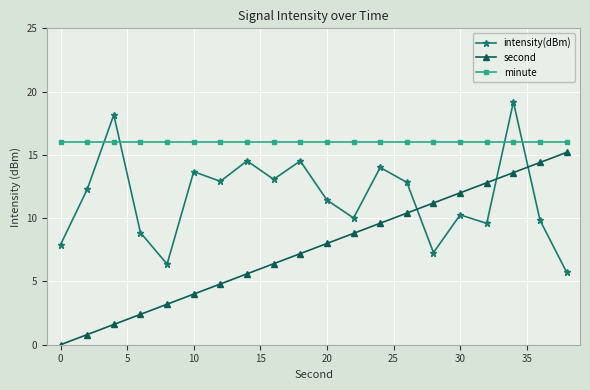

What is the sum of all intensity(dBm) values?

232.4